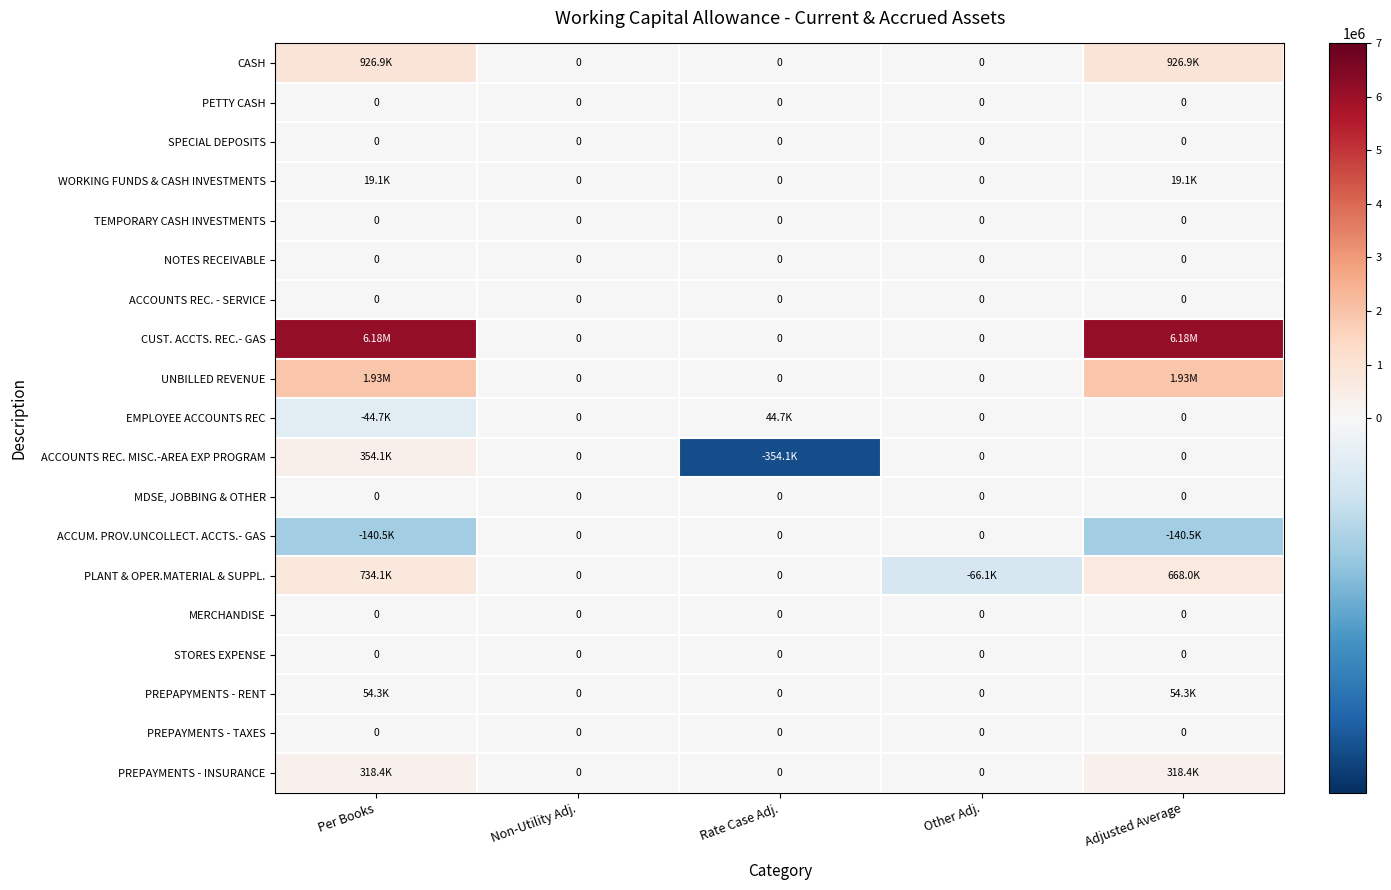

How many values in the EMPLOYEE ACCOUNTS REC series are below 0?

1